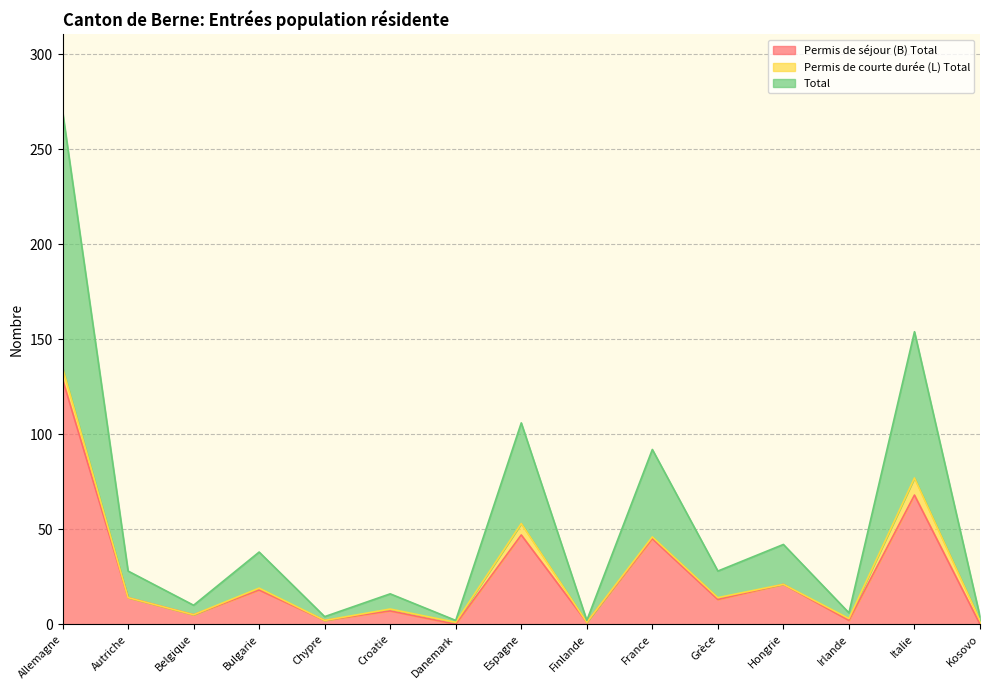

What is the average value of the Total series?

27